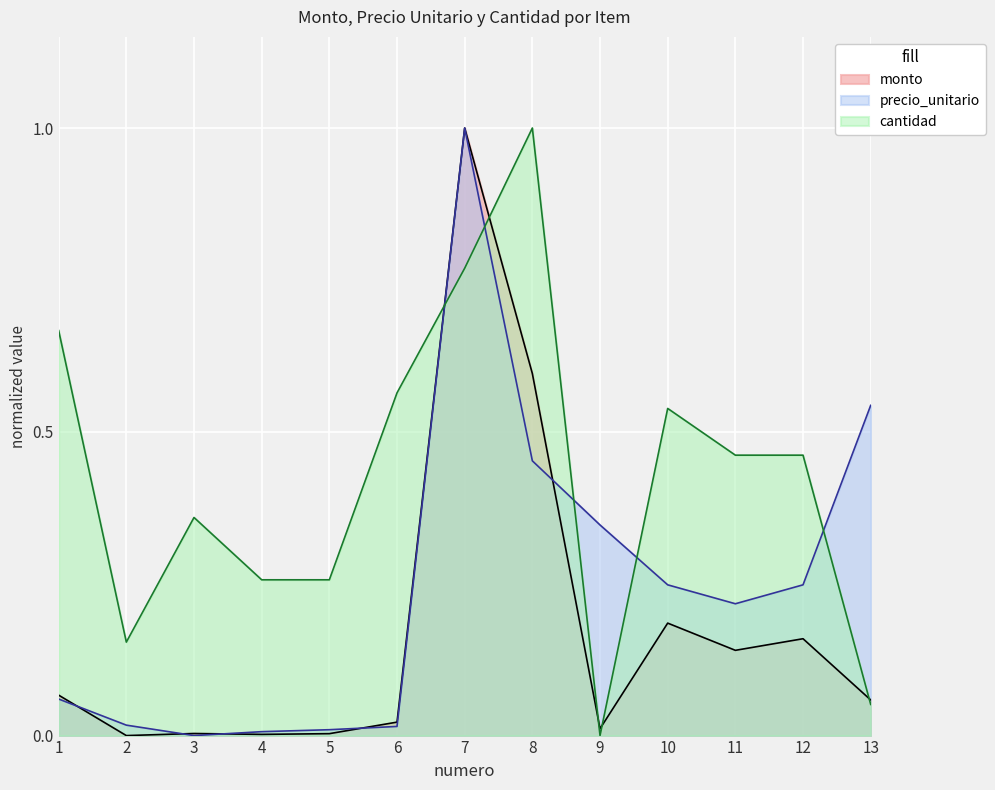

Where do precio_unitario and monto first cross each other?

1 and 2